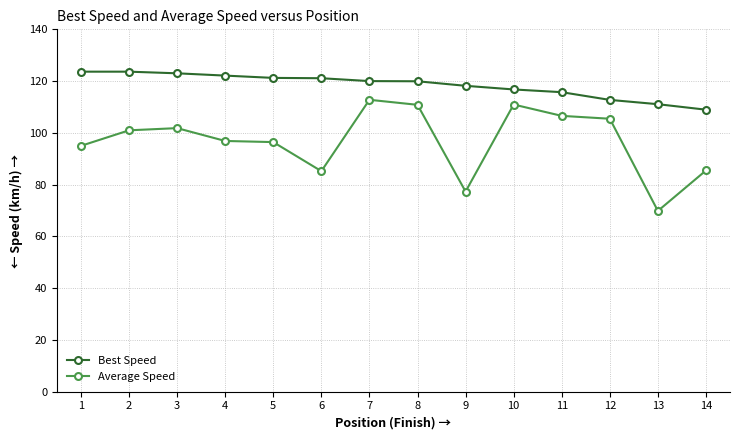

What is the difference between the maximum and minimum values in the Best Speed series?

14.7